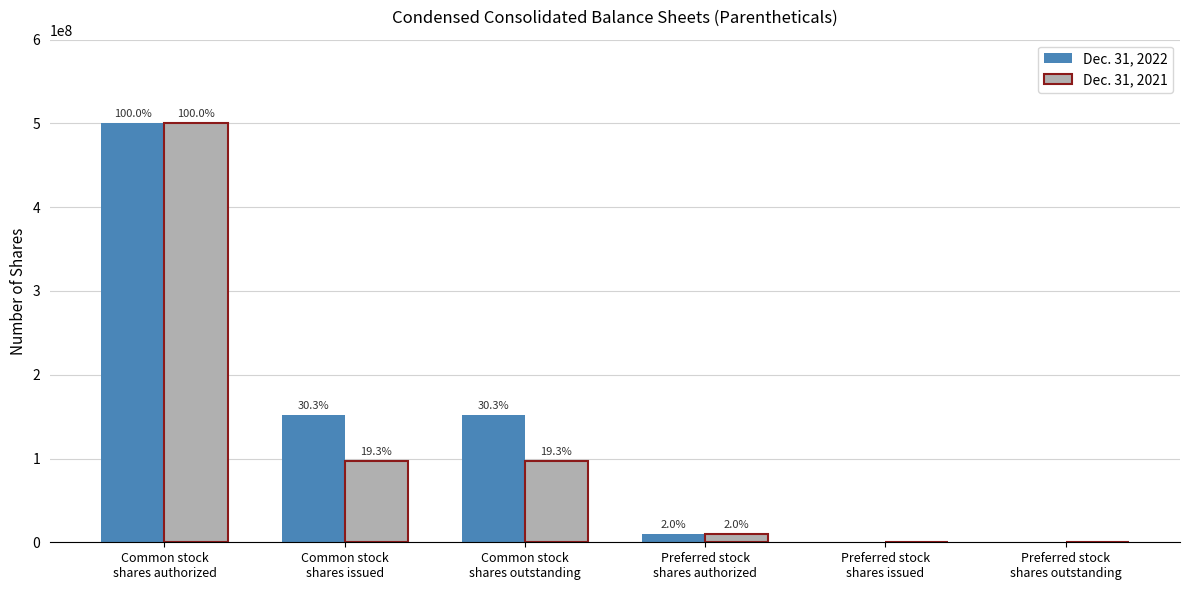

True or false: Dec. 31, 2021 has a value of 96575107 at Common stock
shares outstanding.

True